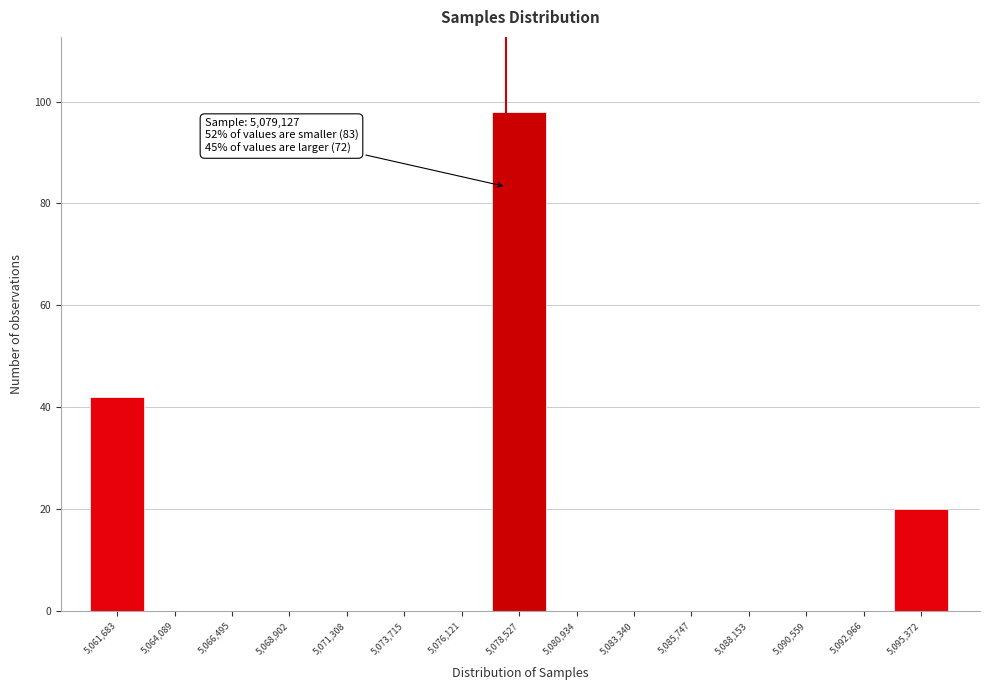

Reading left to right, extract all data points from this chart.

5,061,683=42	5,064,089=0	5,066,495=0	5,068,902=0	5,071,308=0	5,073,715=0	5,076,121=0	5,078,527=98	5,080,934=0	5,083,340=0	5,085,747=0	5,088,153=0	5,090,559=0	5,092,966=0	5,095,372=20